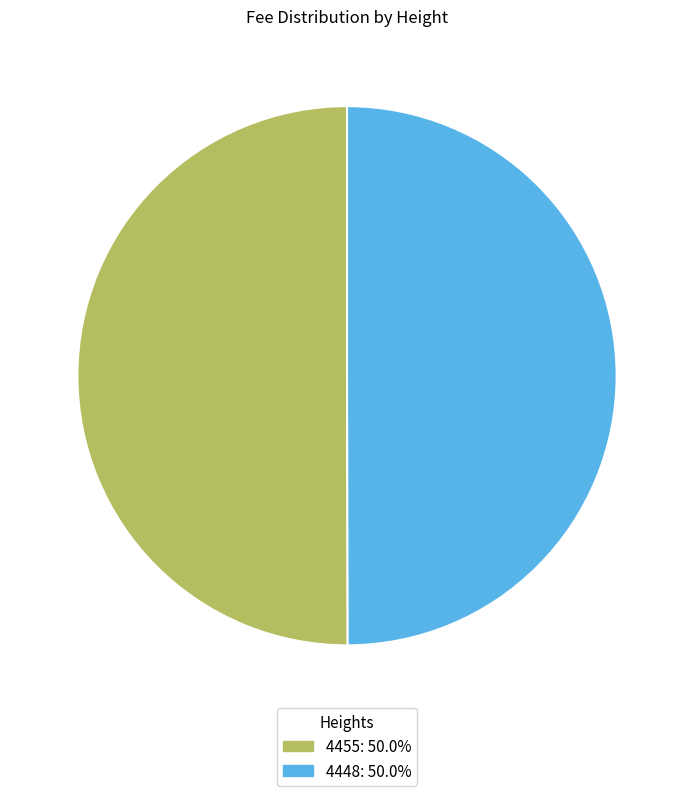

What is the ratio of the value at 4455: 50.0% to the value at 4448: 50.0%?

1.0